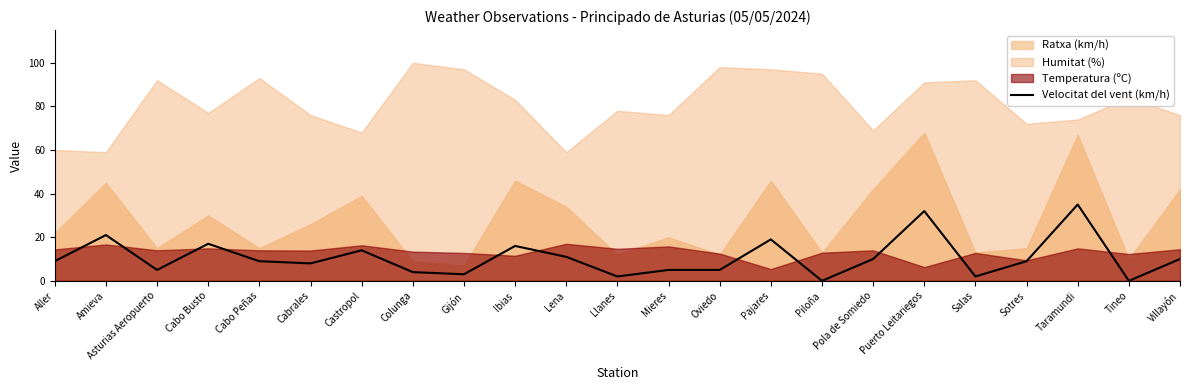

Where does the data first go above 9?

Amieva